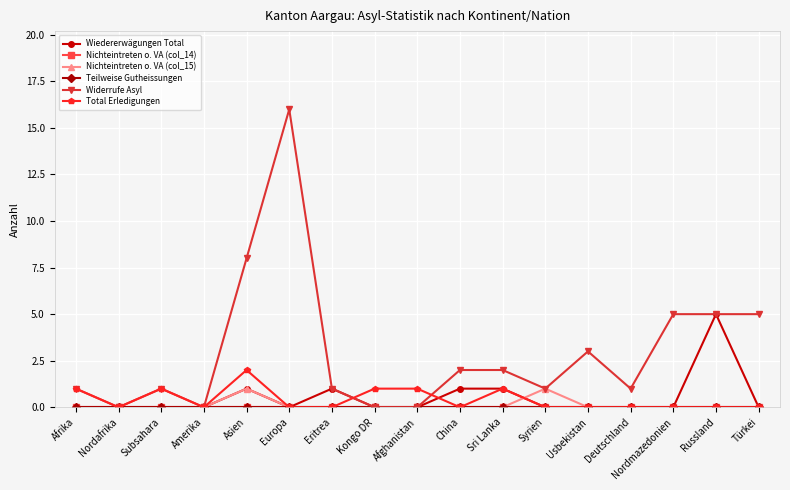

Is this an area chart (filled region under the line)?

No